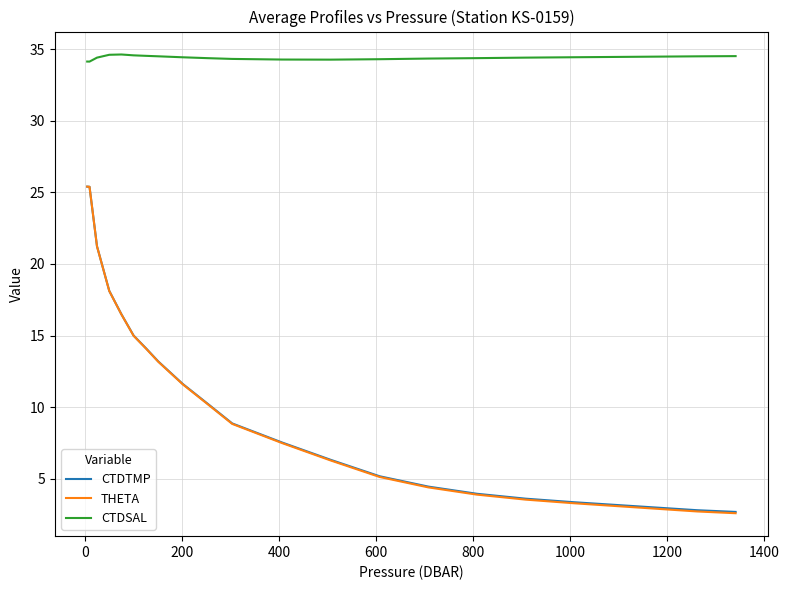

True or false: CTDSAL and THETA intersect in this chart.

False